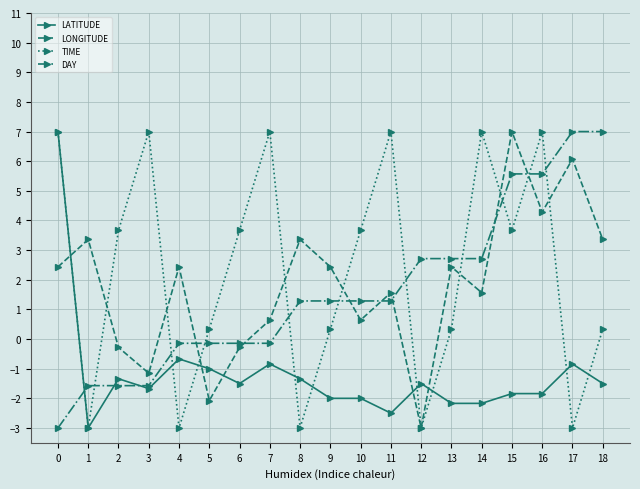

What is the lowest value of the LONGITUDE series?

-3.0